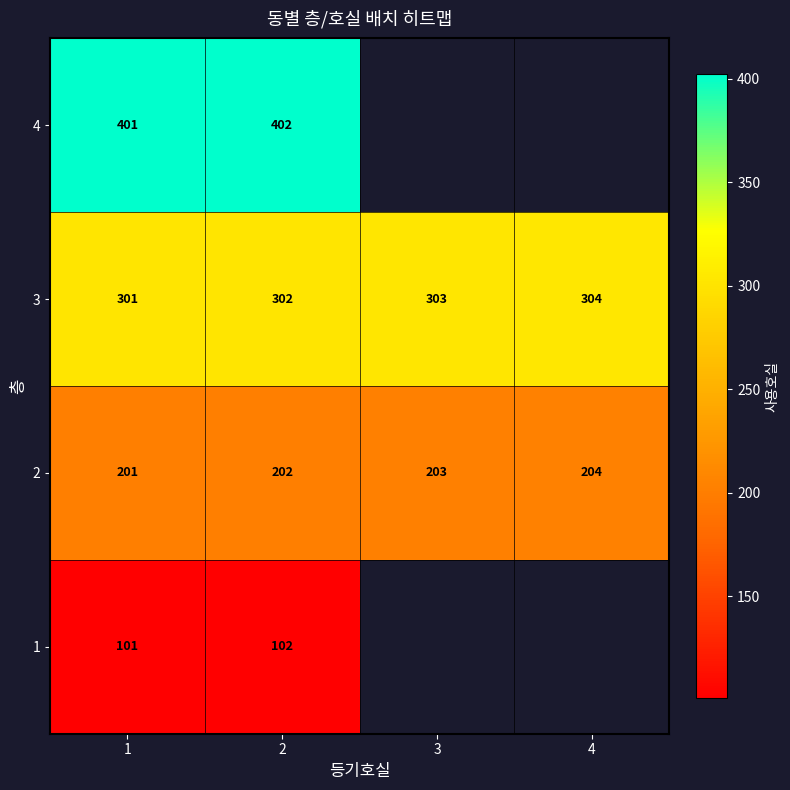

Rank the categories by 2 value from lowest to highest.

1, 2, 3, 4